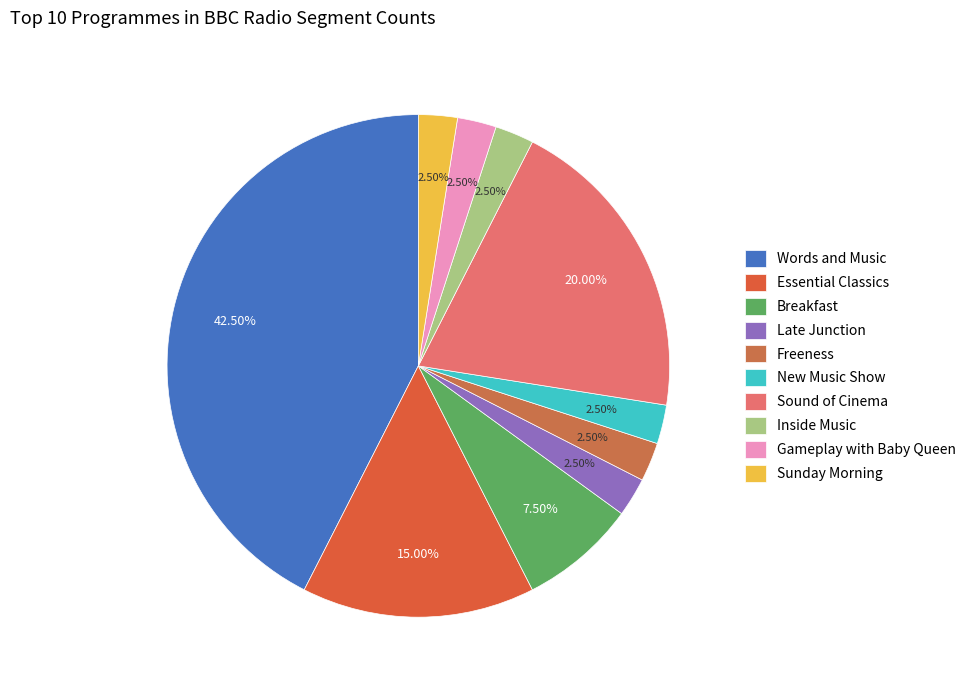

To the nearest percent, what percentage of the pie is Breakfast?

8%